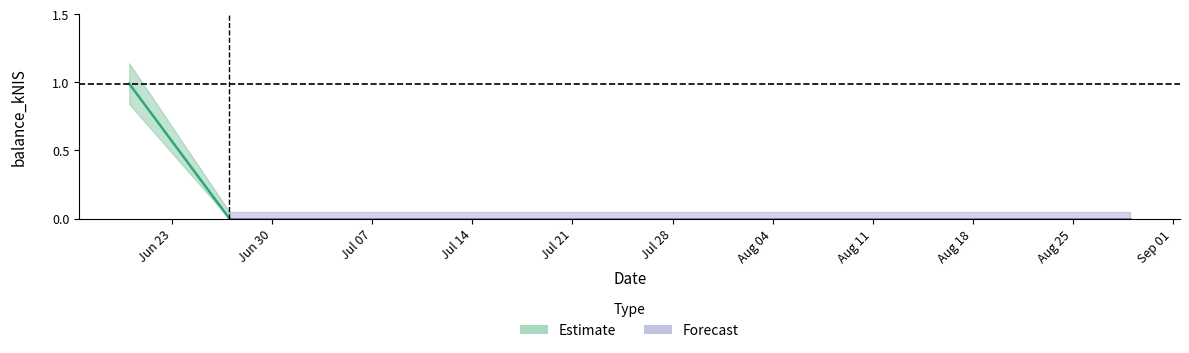

Between 2024-06-27 and 2024-06-20, which is larger?

2024-06-20